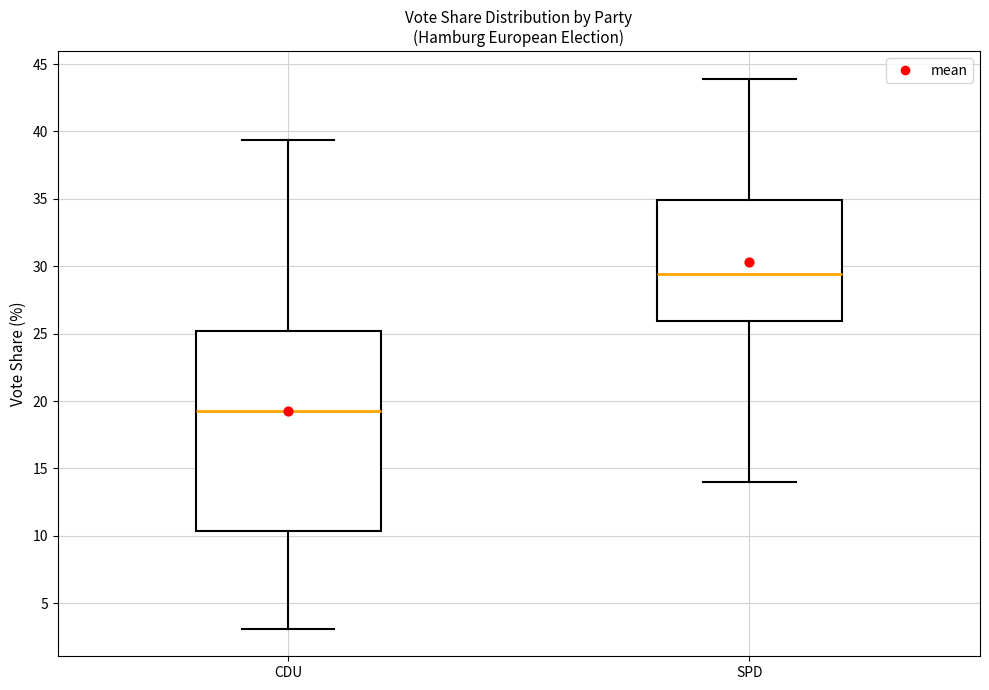

Reading left to right, transcribe this box plot: for each box, give where its median line is, the range the box spans, and where its two whiskers end, as read against the y-axis. The values are not printed on the chart, so give them approximately, as read against the axis.

CDU: median 19.5, box 10.5 to 25.0, whiskers 3.0 to 39.5
SPD: median 29.5, box 26.0 to 35.0, whiskers 14.0 to 44.0